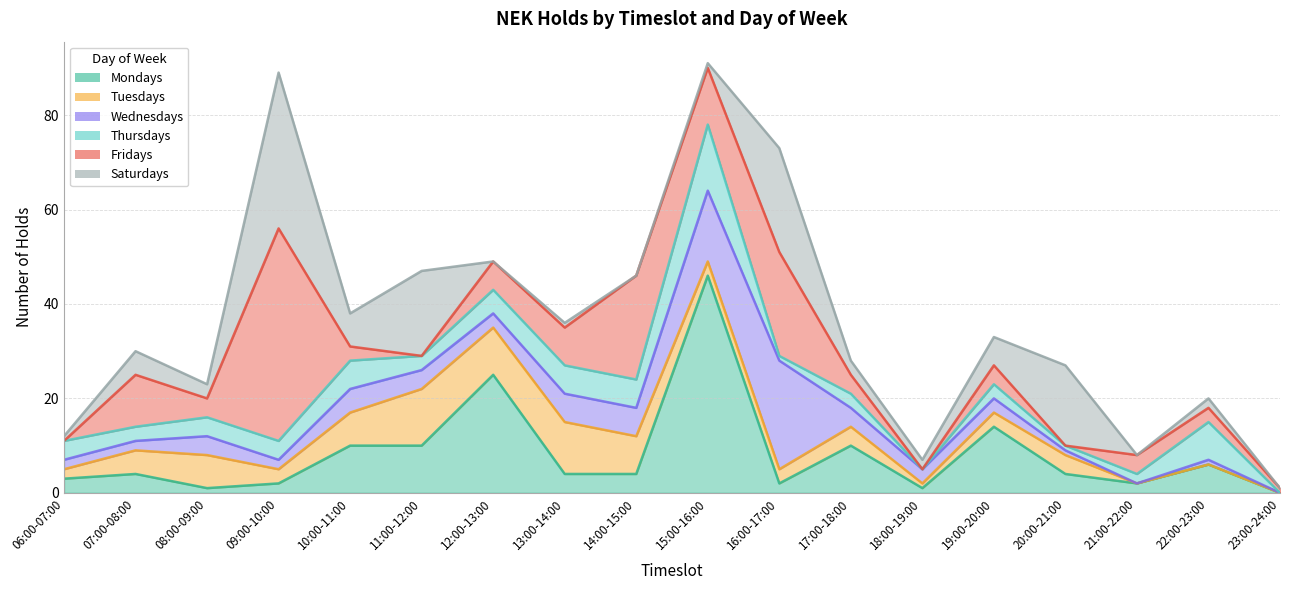

How many data points does each series have?

18